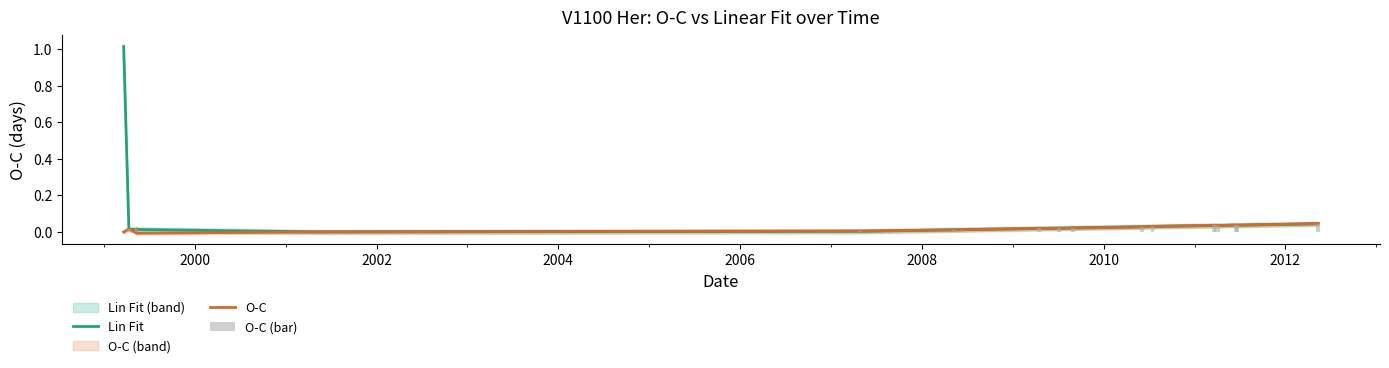

The O-C (bar) series shows 0.1 at 19. True or false?

False